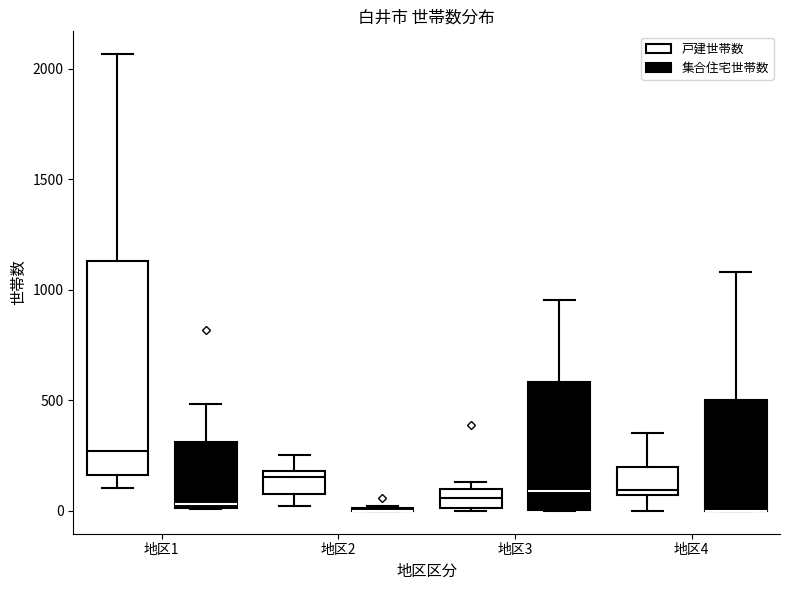

Reading left to right, transcribe this box plot: for each box, give where its median line is, the range the box spans, and where its two whiskers end, as read against the y-axis. The values are not printed on the chart, so give them approximately, as read against the axis.

地区1 (戸建世帯数): median 250, box 150 to 1150, whiskers 100 to 2050
地区1 (集合住宅世帯数): median 50, box 0 to 300, whiskers 0 to 500
地区2 (戸建世帯数): median 150, box 100 to 200, whiskers 0 to 250
地区2 (集合住宅世帯数): box collapsed to a line at 0, whiskers 0 to 0
地区3 (戸建世帯数): median 50, box 0 to 100, whiskers 0 to 150
地区3 (集合住宅世帯数): median 100, box 0 to 600, whiskers 0 to 950
地区4 (戸建世帯数): median 100, box 50 to 200, whiskers 0 to 350
地区4 (集合住宅世帯数): median 0 (drawn on the box's lower edge), box 0 to 500, whiskers 0 to 1100